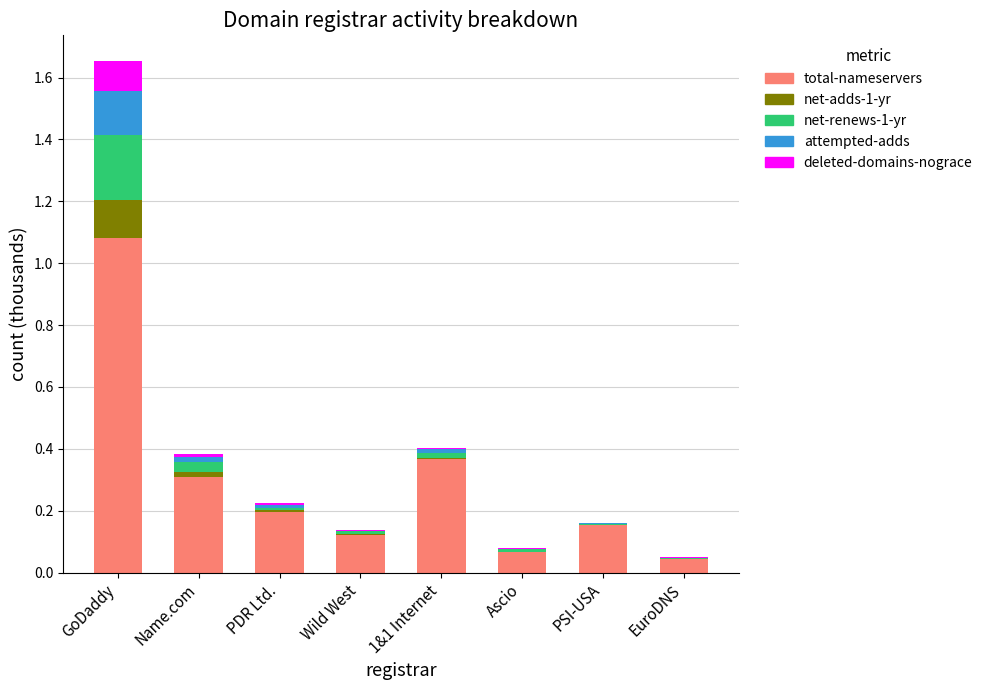

How many data points does each series have?

8